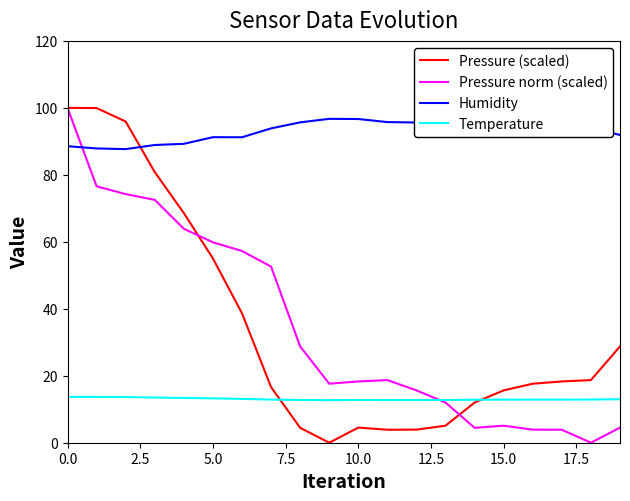

What is the sum of all Temperature values?

261.0